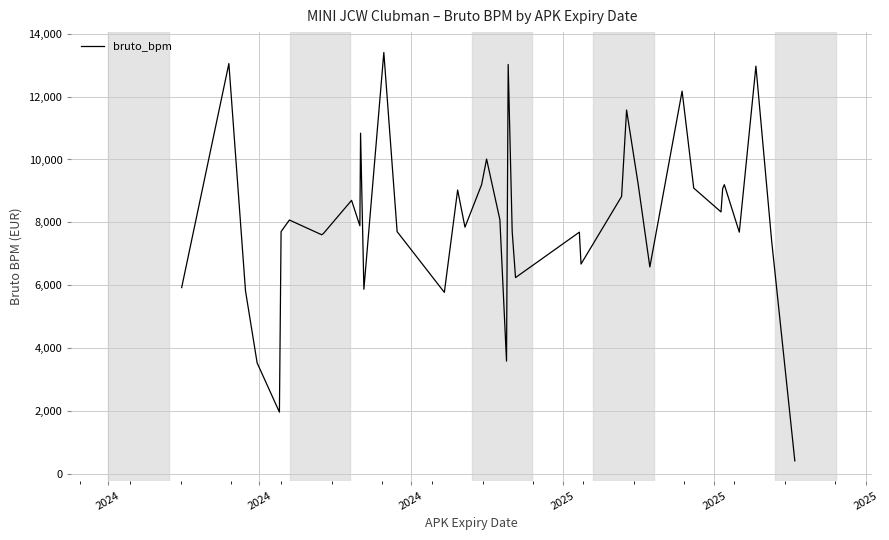

What is the smallest value displayed?

404